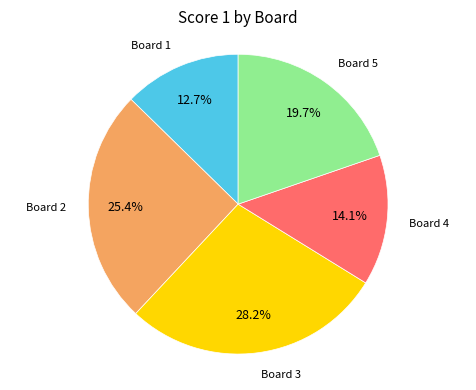

Does any single category account for the majority?

No